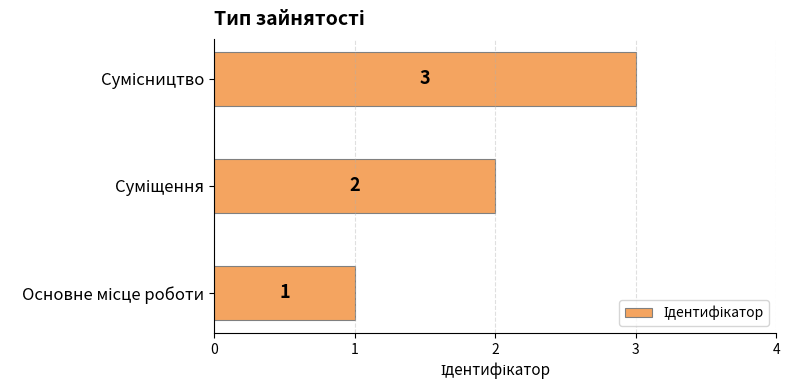

Count the values in the range 1 to 3.

3